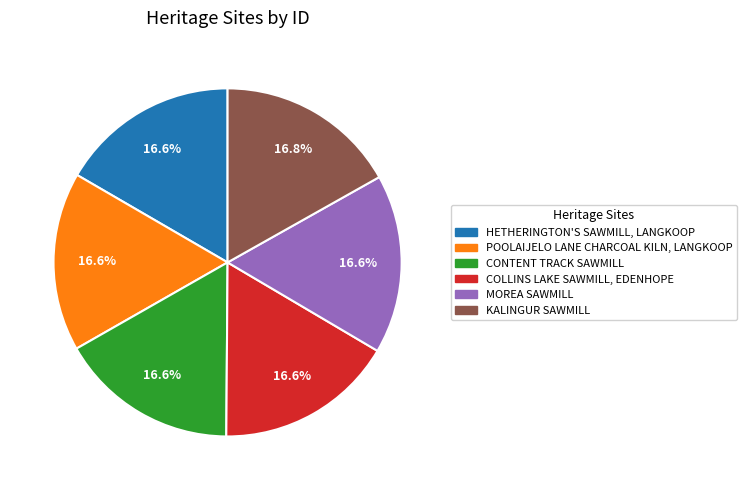

Does HETHERINGTON'S SAWMILL, LANGKOOP represent more than half of the total?

No